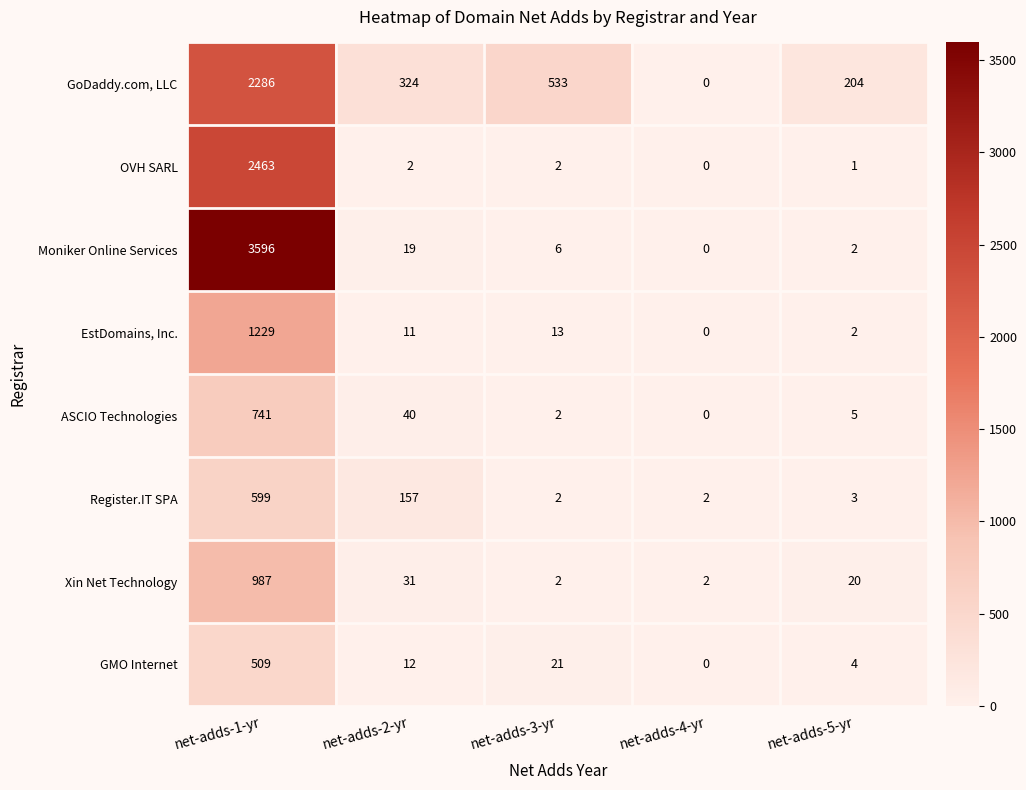

Which series changed the most between net-adds-3-yr and net-adds-5-yr?

GoDaddy.com, LLC